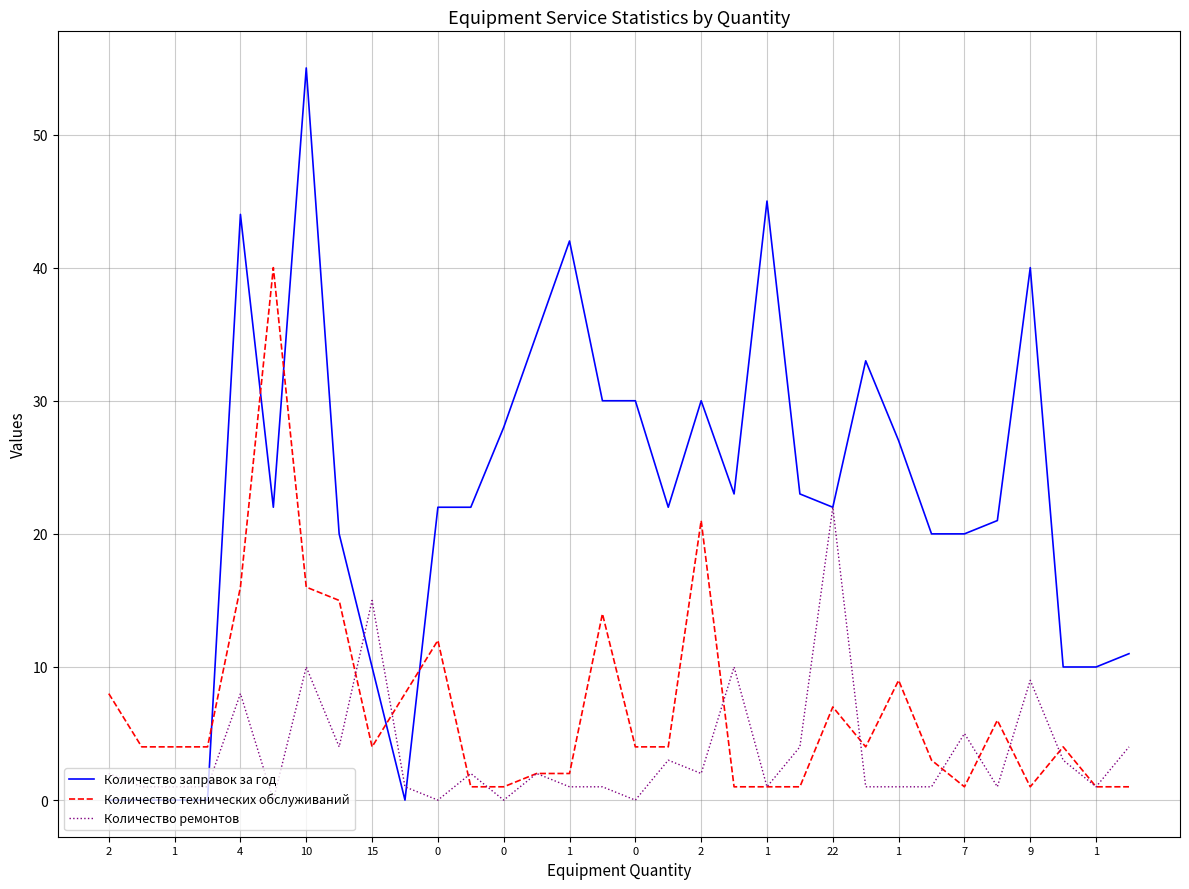

List the series in order of their peak value, lowest first.

Количество ремонтов, Количество технических обслуживаний, Количество заправок за год